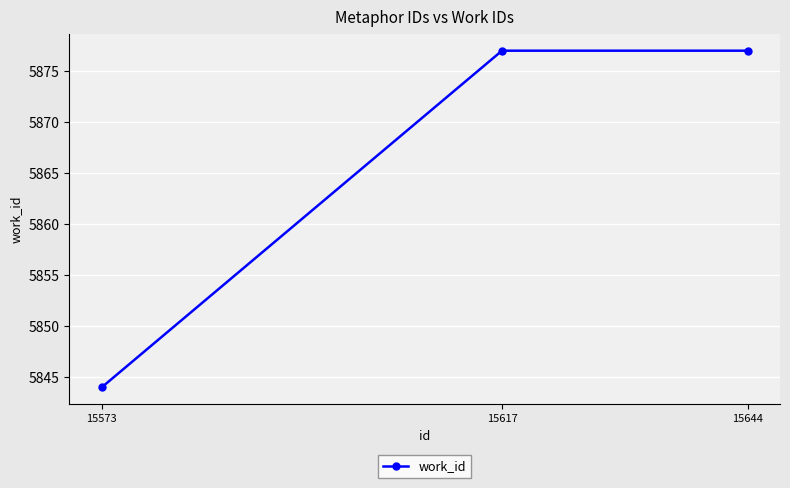

Approximately how many times larger is the value at 15617 compared to 15644?

1.0